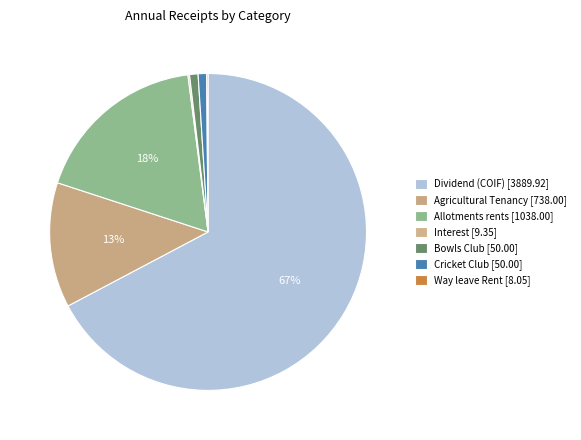

Rank the categories by value from lowest to highest.

Way leave Rent, Interest, Bowls Club, Cricket Club, Agricultural Tenancy, Allotments rents, Dividend (COIF)